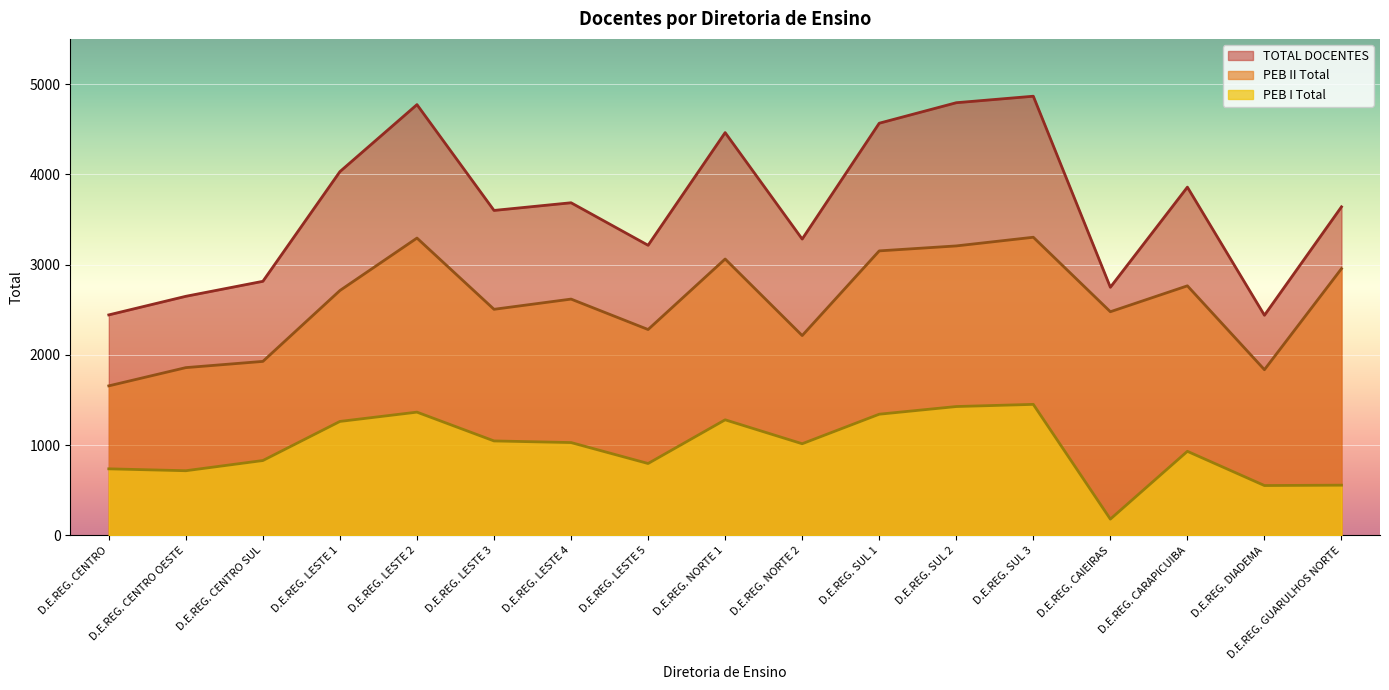

What is the value of the PEB II Total point at the 6th from the left?

2505